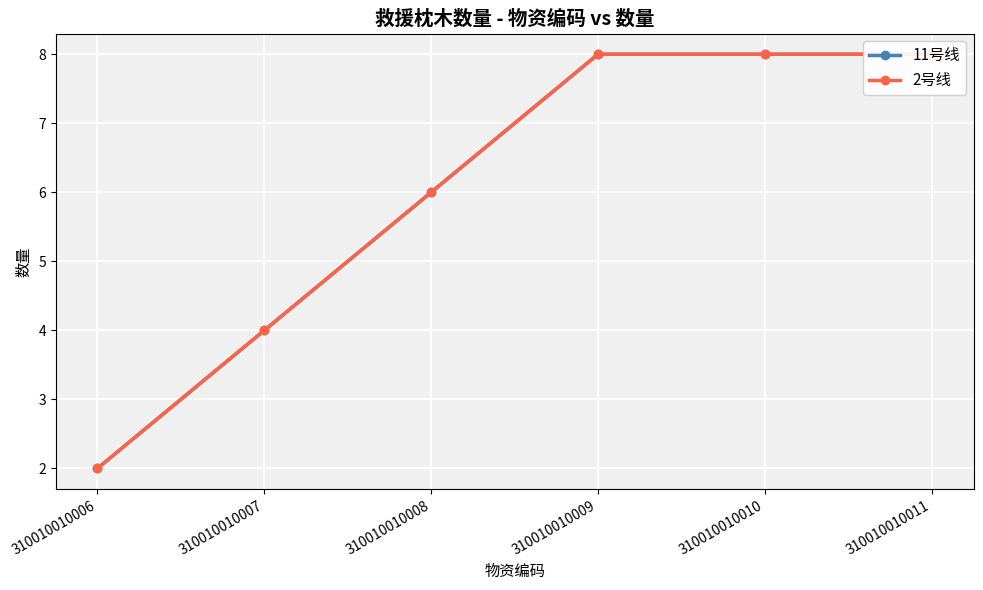

How many lines are shown in the chart?

2